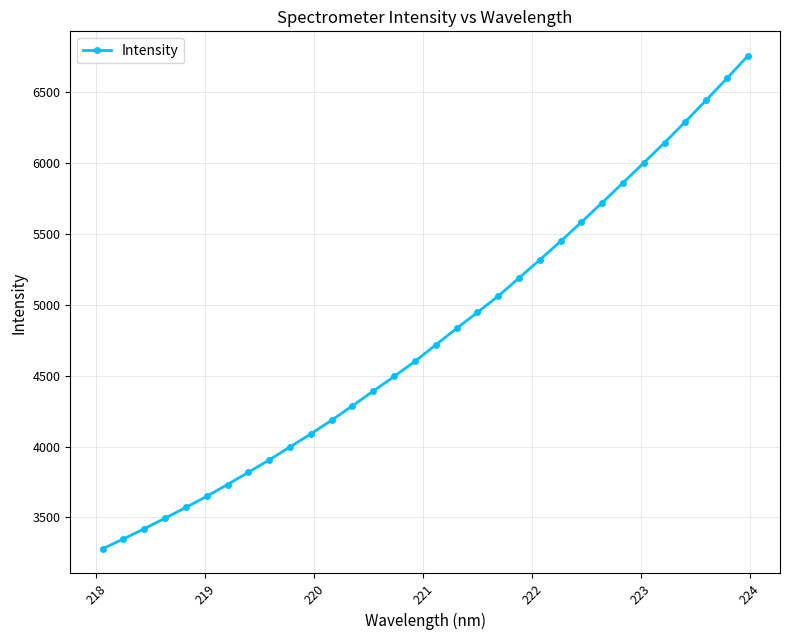

What is the greatest value displayed?

6757.8